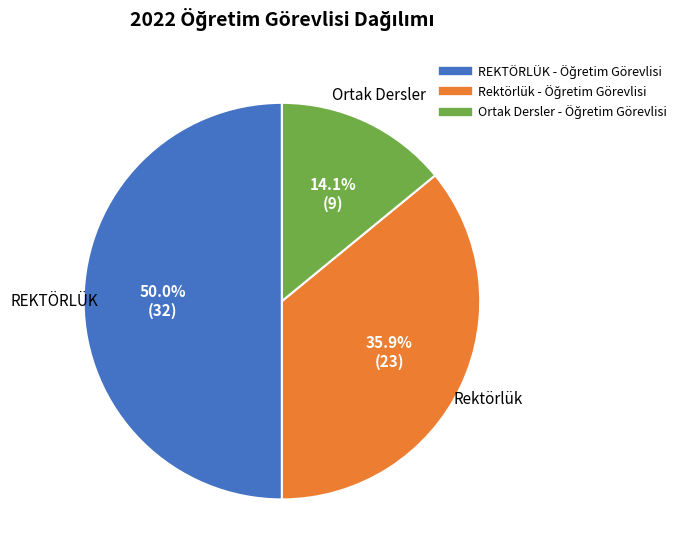

How many slices are in this pie chart?

3